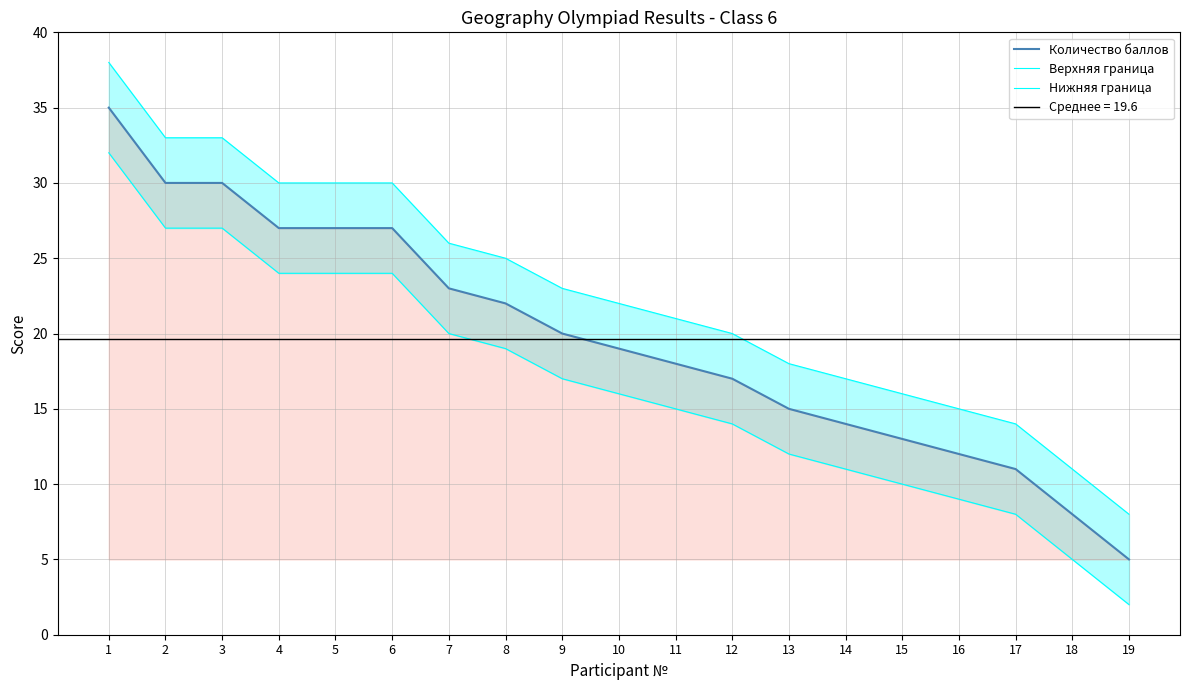

Which has a higher value, 10 or 12?

10